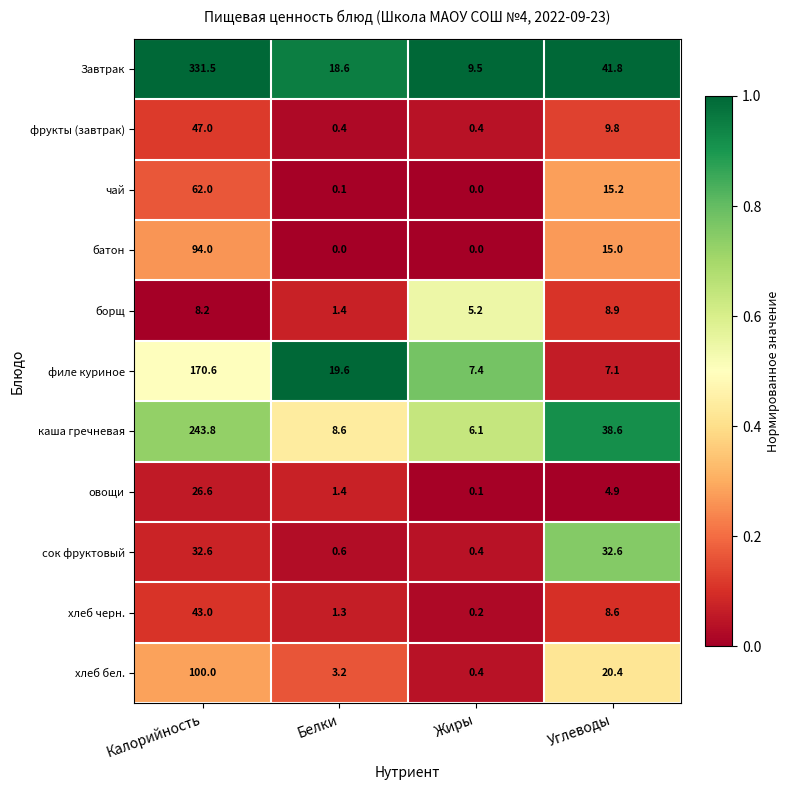

What is the difference between the highest and lowest values at Жиры?

9.5